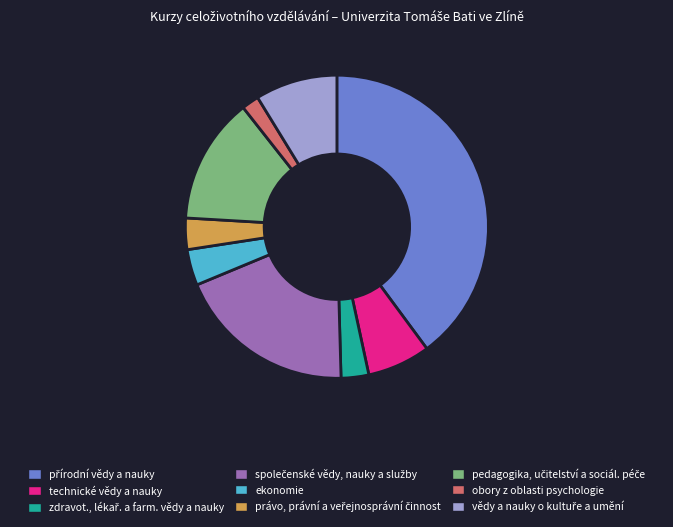

True or false: technické vědy a nauky accounts for 7% of the total.

True